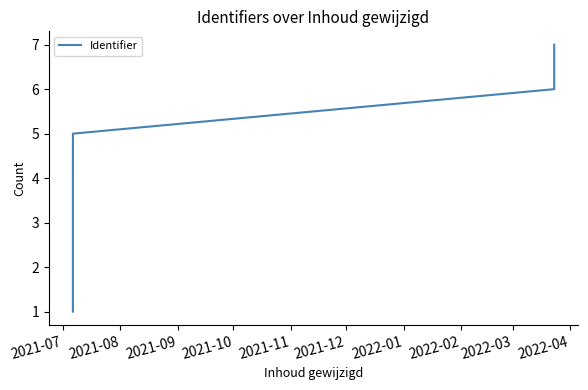

What value does the data have at 2021-11?

5